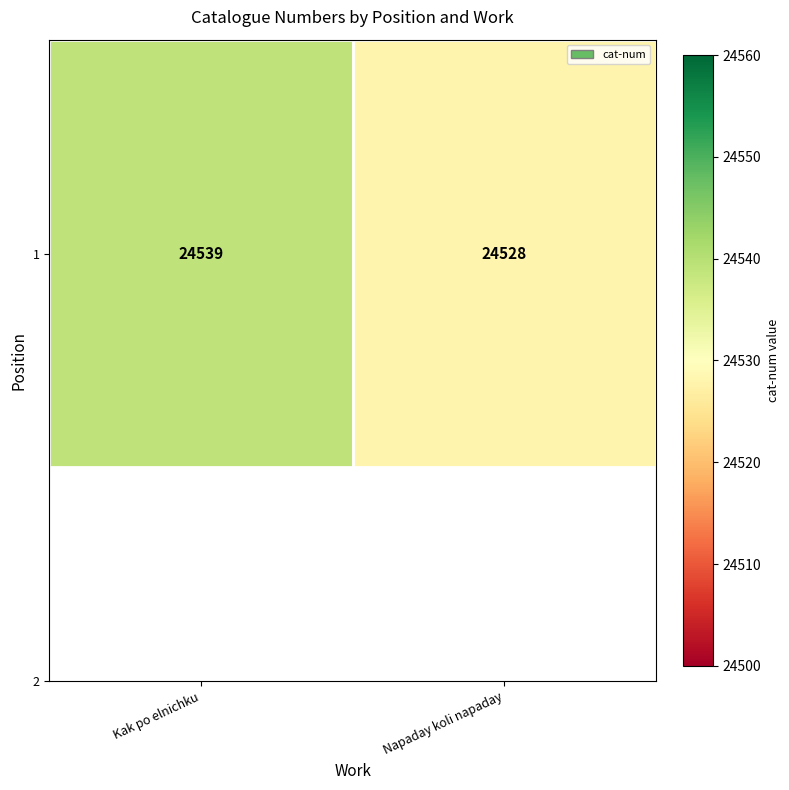

Which label corresponds to the smallest value in the chart?

Napaday koli napaday